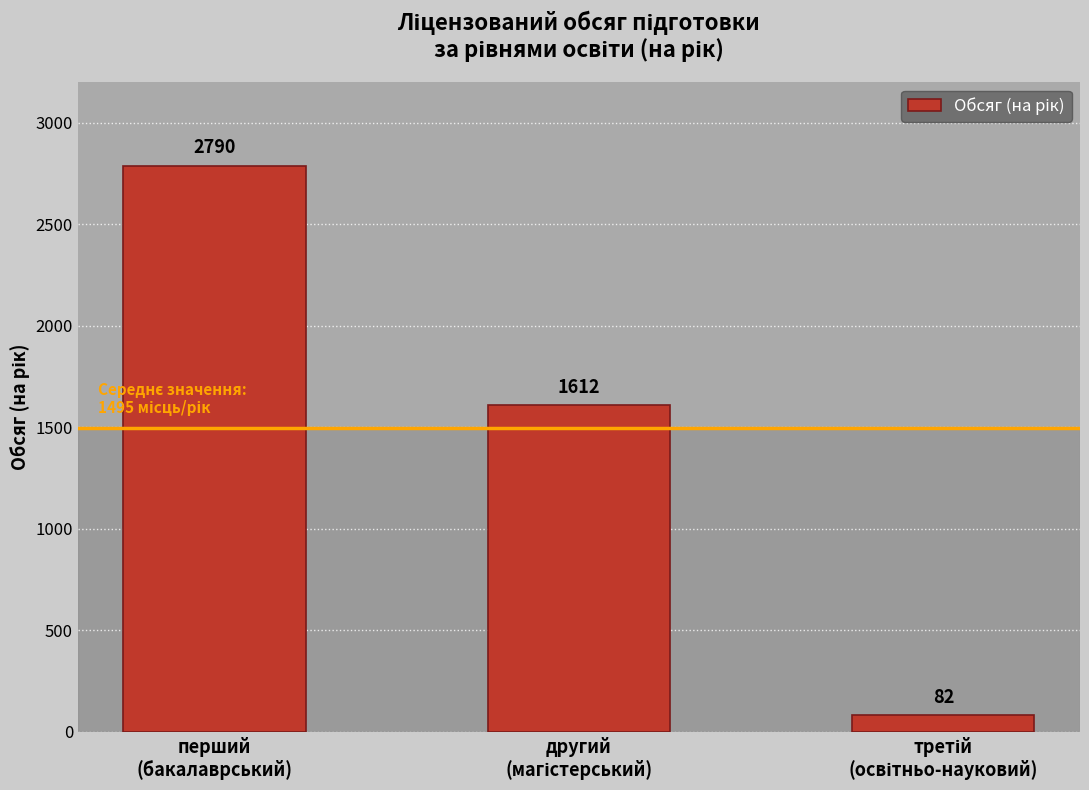

How many values are between 82 and 2790?

3